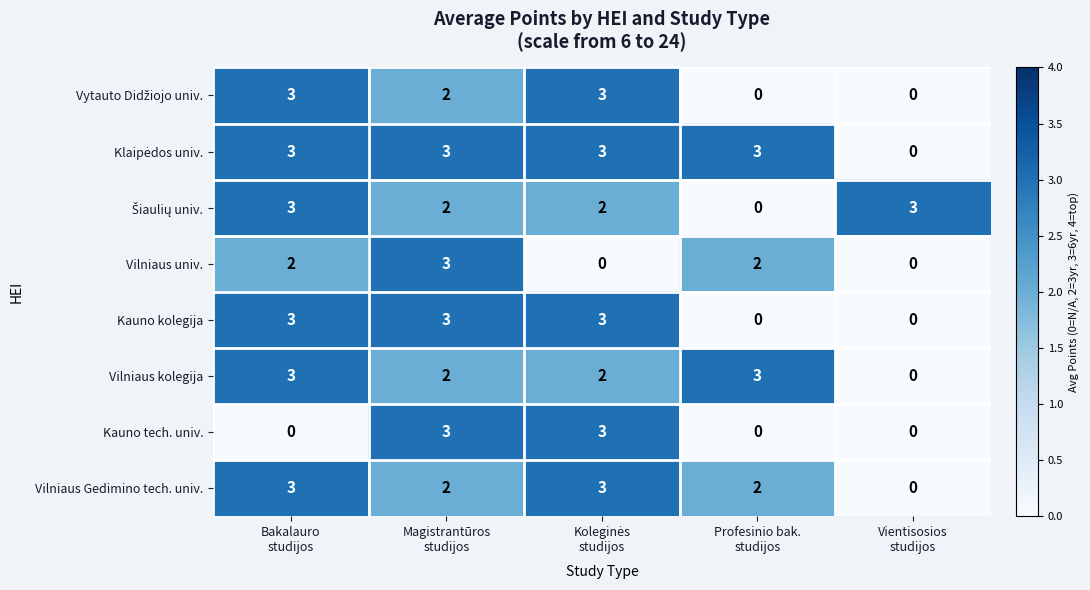

What is the difference between the maximum and minimum values in the Vilniaus Gedimino tech. univ. series?

3